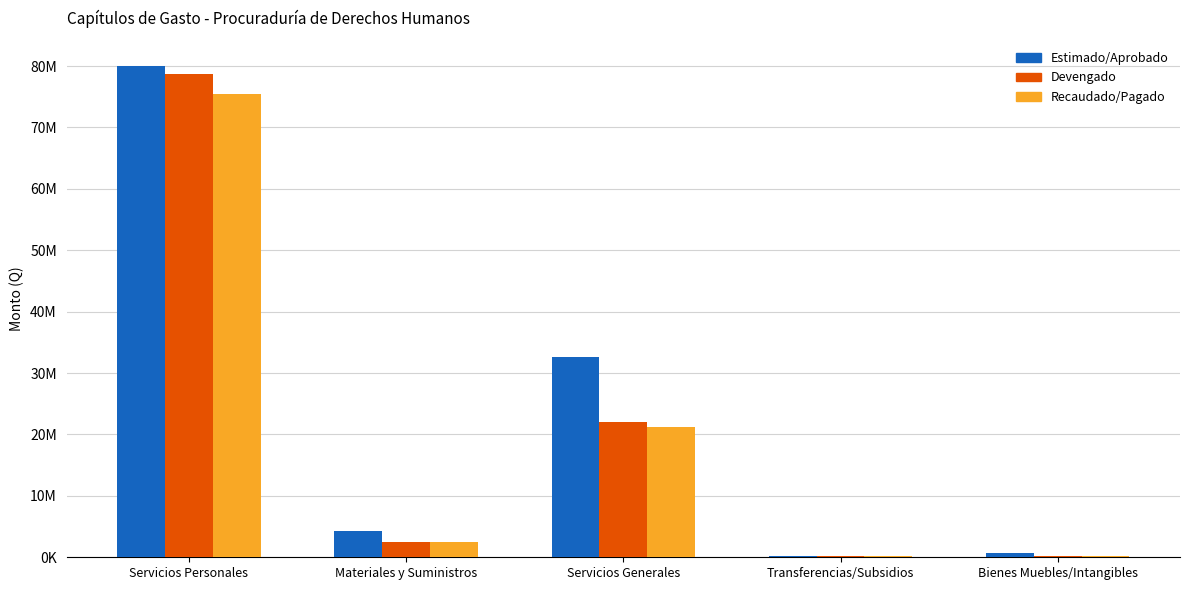

Reading right to left, extract all data points from this chart.

Estimado/Aprobado: 650000.0	250000.0	32586925.0	4310579.0	80083716.0
Devengado: 174182.9	248331.2	22042293.6	2503103.3	78705919.3
Recaudado/Pagado: 174182.9	248331.2	21242185.8	2501959.3	75478105.0